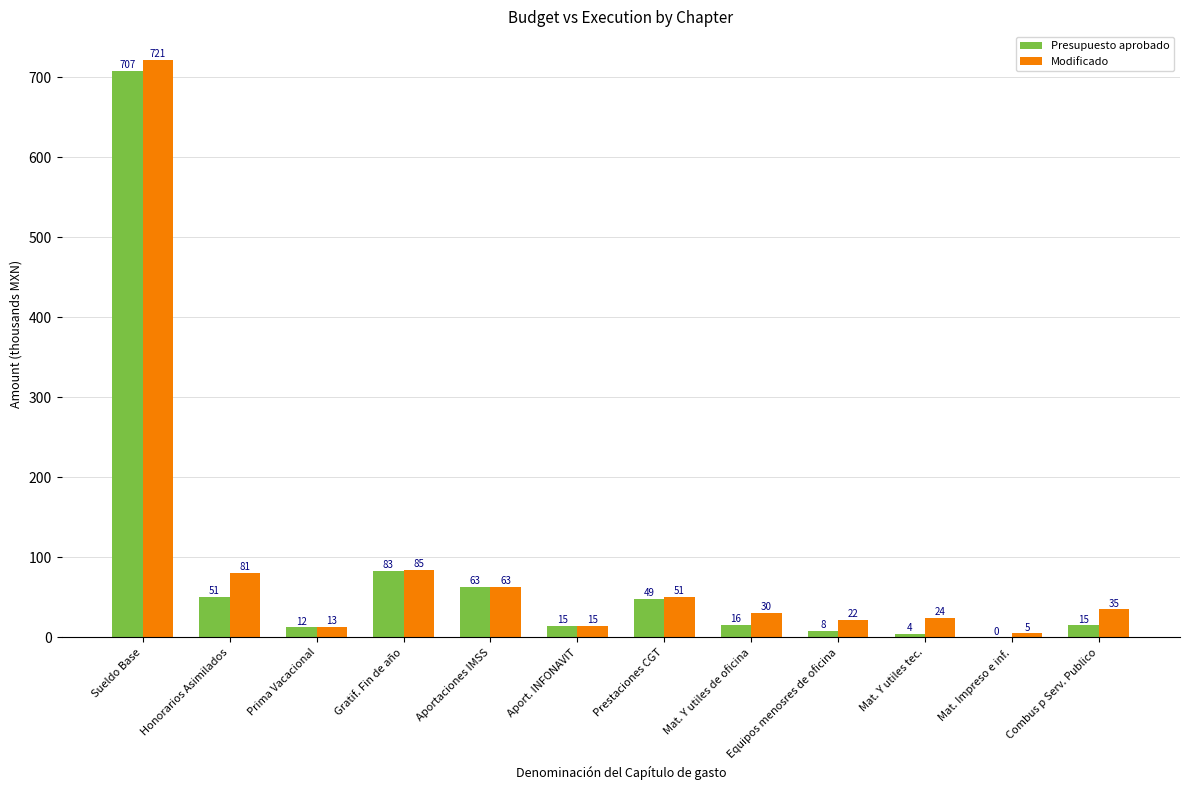

Between Prestaciones CGT and Mat. Y utiles tec., which series saw the biggest shift?

Presupuesto aprobado